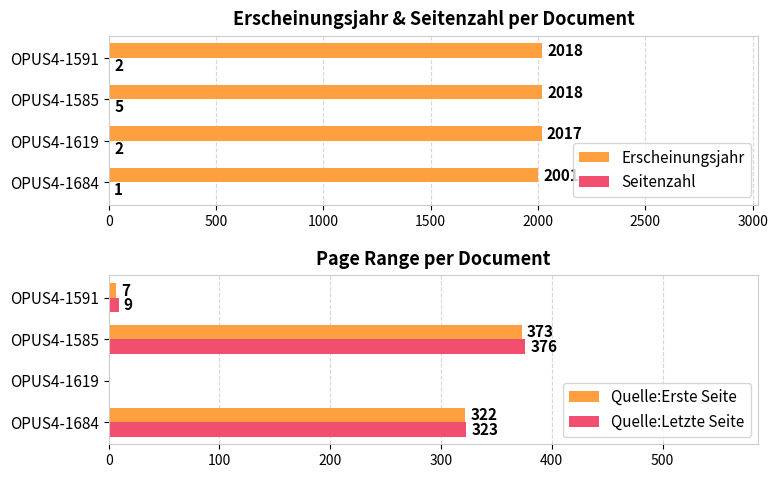

The Quelle:Erste Seite series shows 191 at OPUS4-1619. True or false?

False